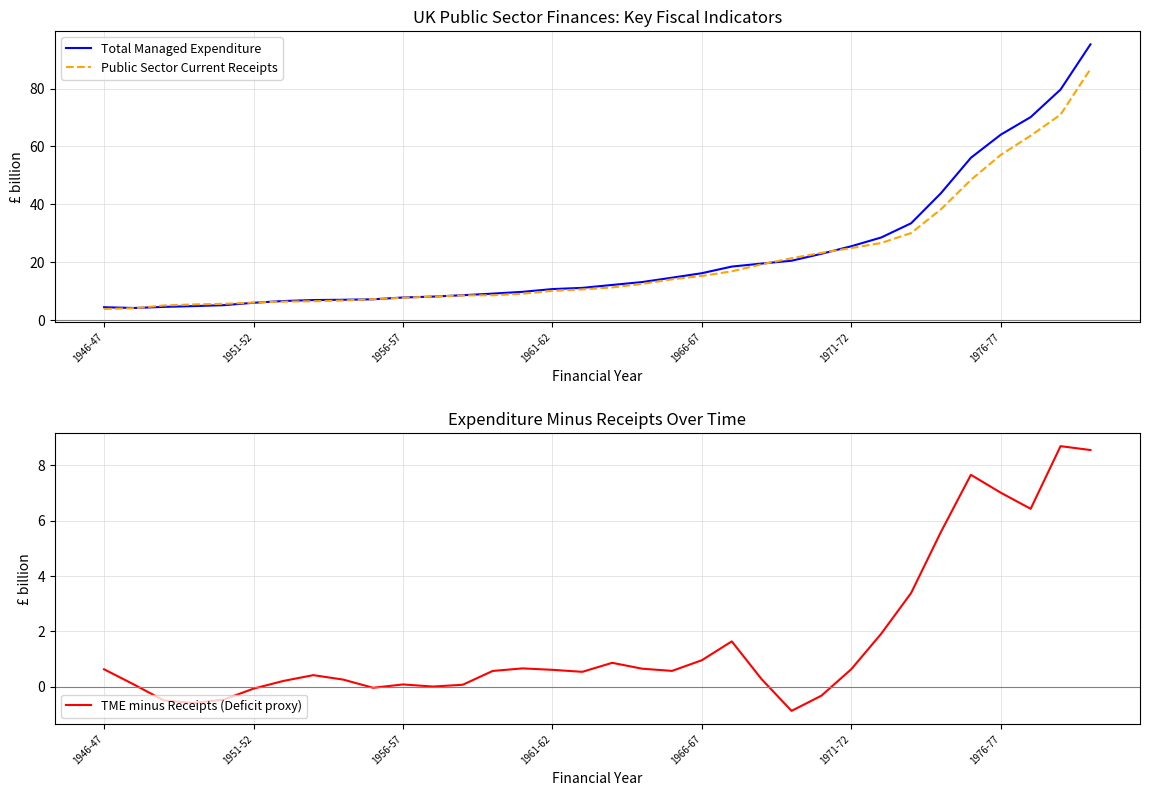

The Total Managed Expenditure series shows 6.8 at 1966-67. True or false?

False